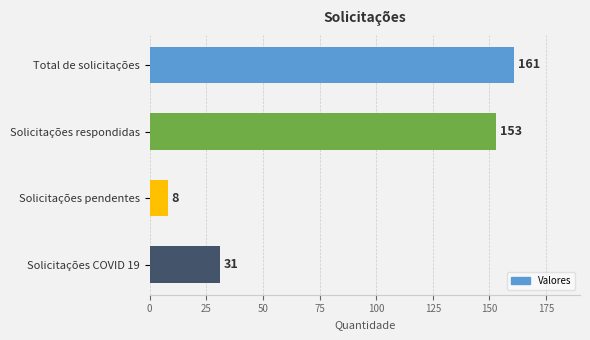

What is the sum of all values?

353